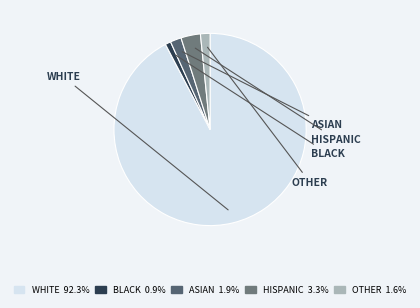

Approximately how many times larger is the value at WHITE compared to BLACK?

98.0